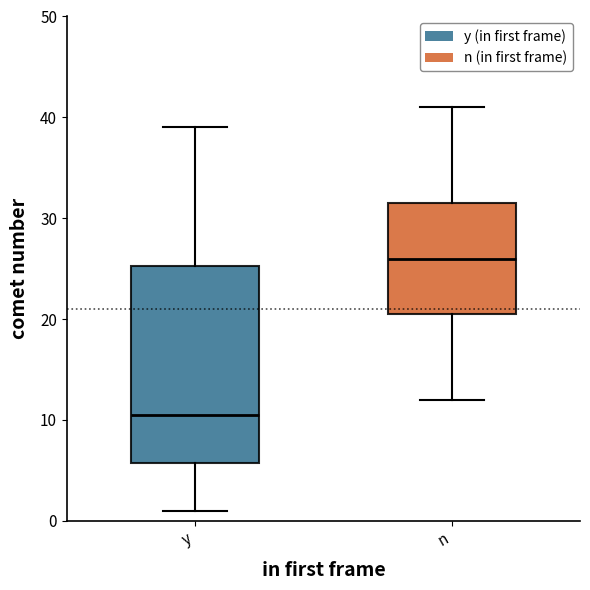

Comparing the boxes themselves (not the whiskers), which one is the tallest?

y